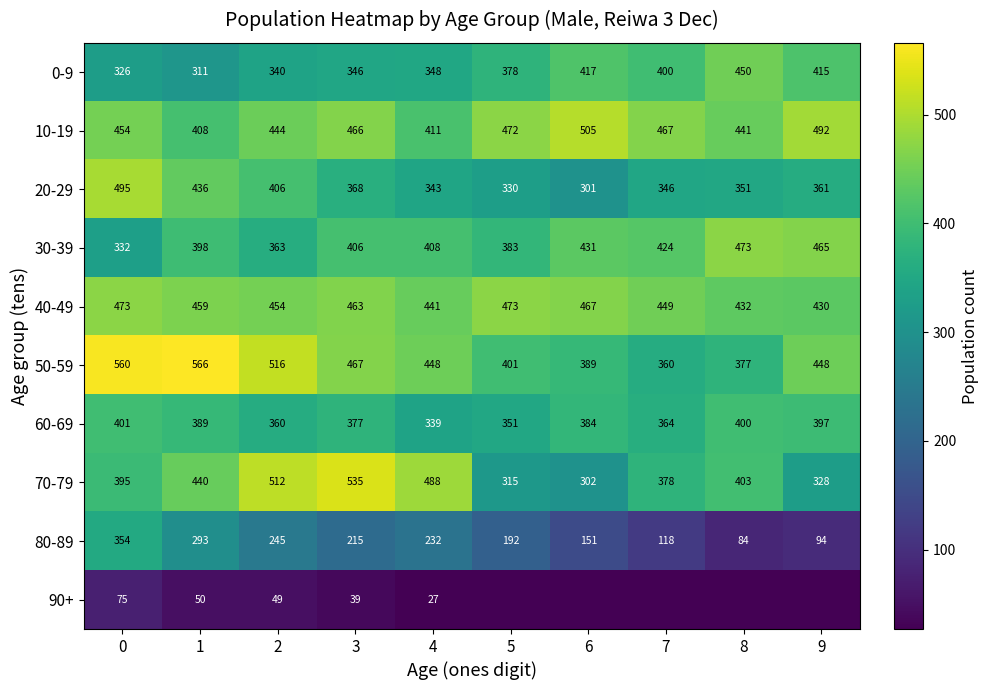

At 0, list the series in order from largest to smallest.

50-59, 20-29, 40-49, 10-19, 60-69, 70-79, 80-89, 30-39, 0-9, 90+